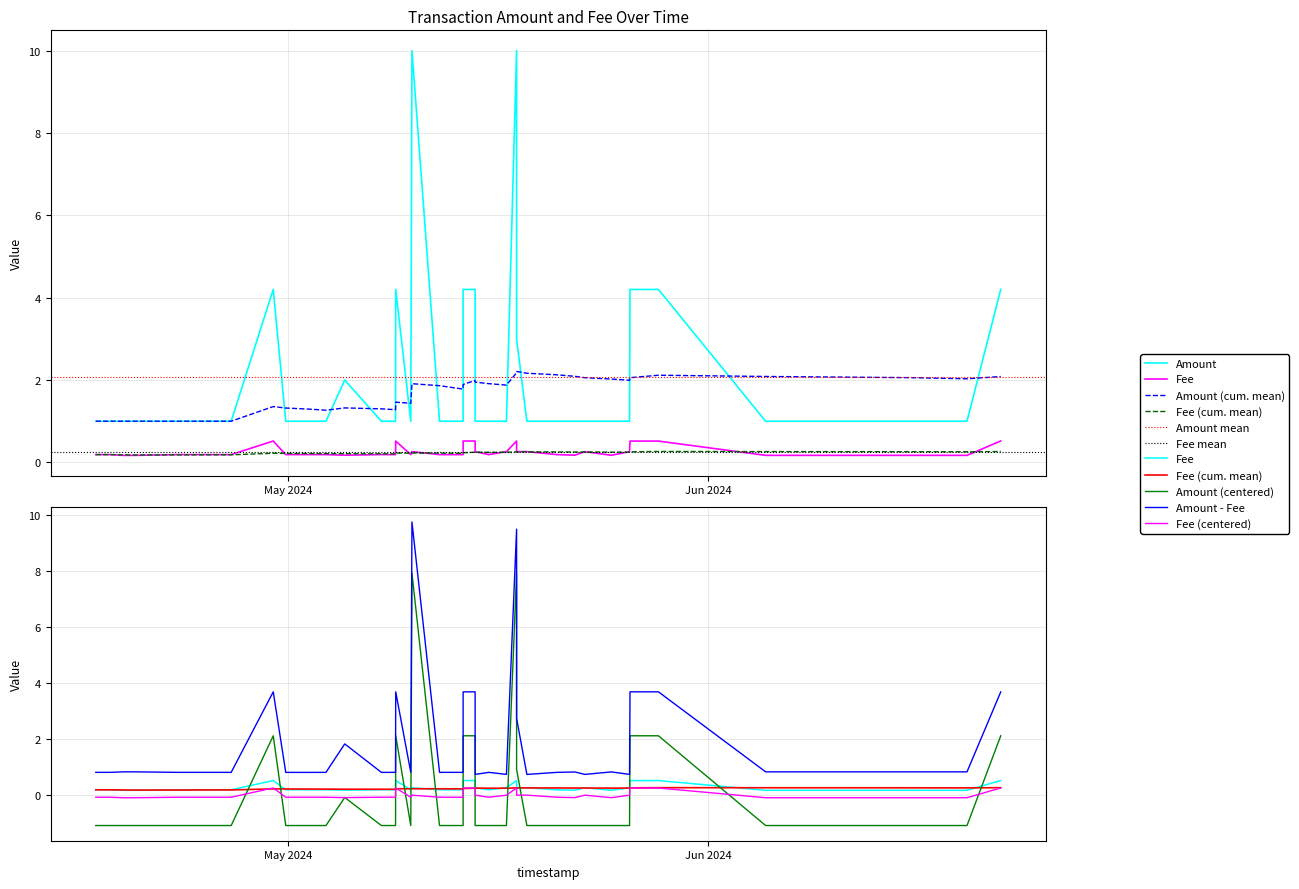

What is the value of the Amount point at the 23rd from the left?

10.0